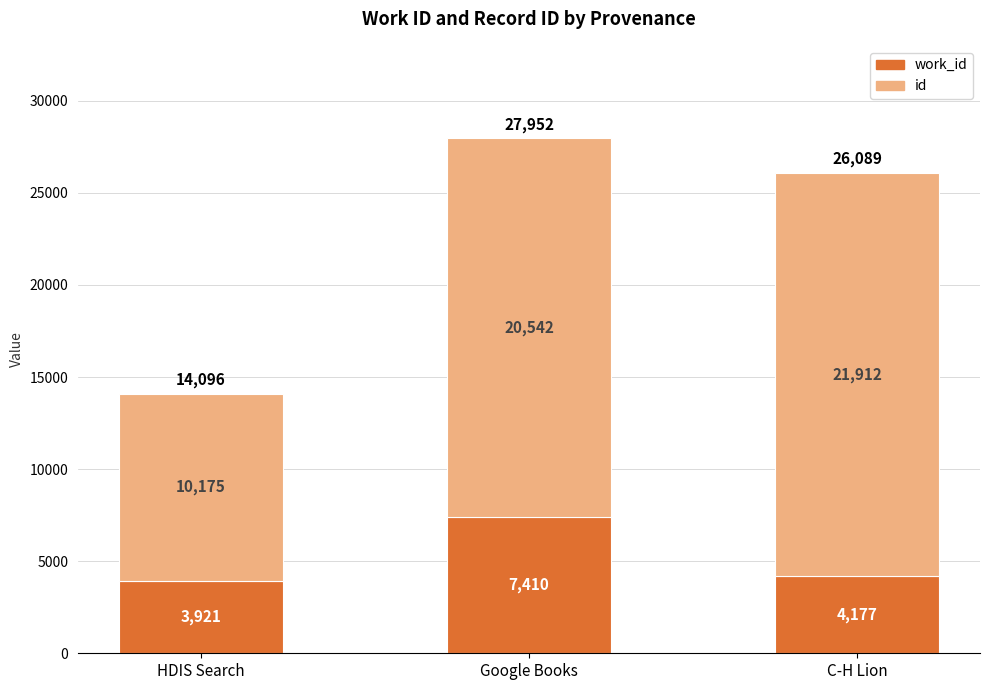

At which category is the sum across all series the highest?

Google Books